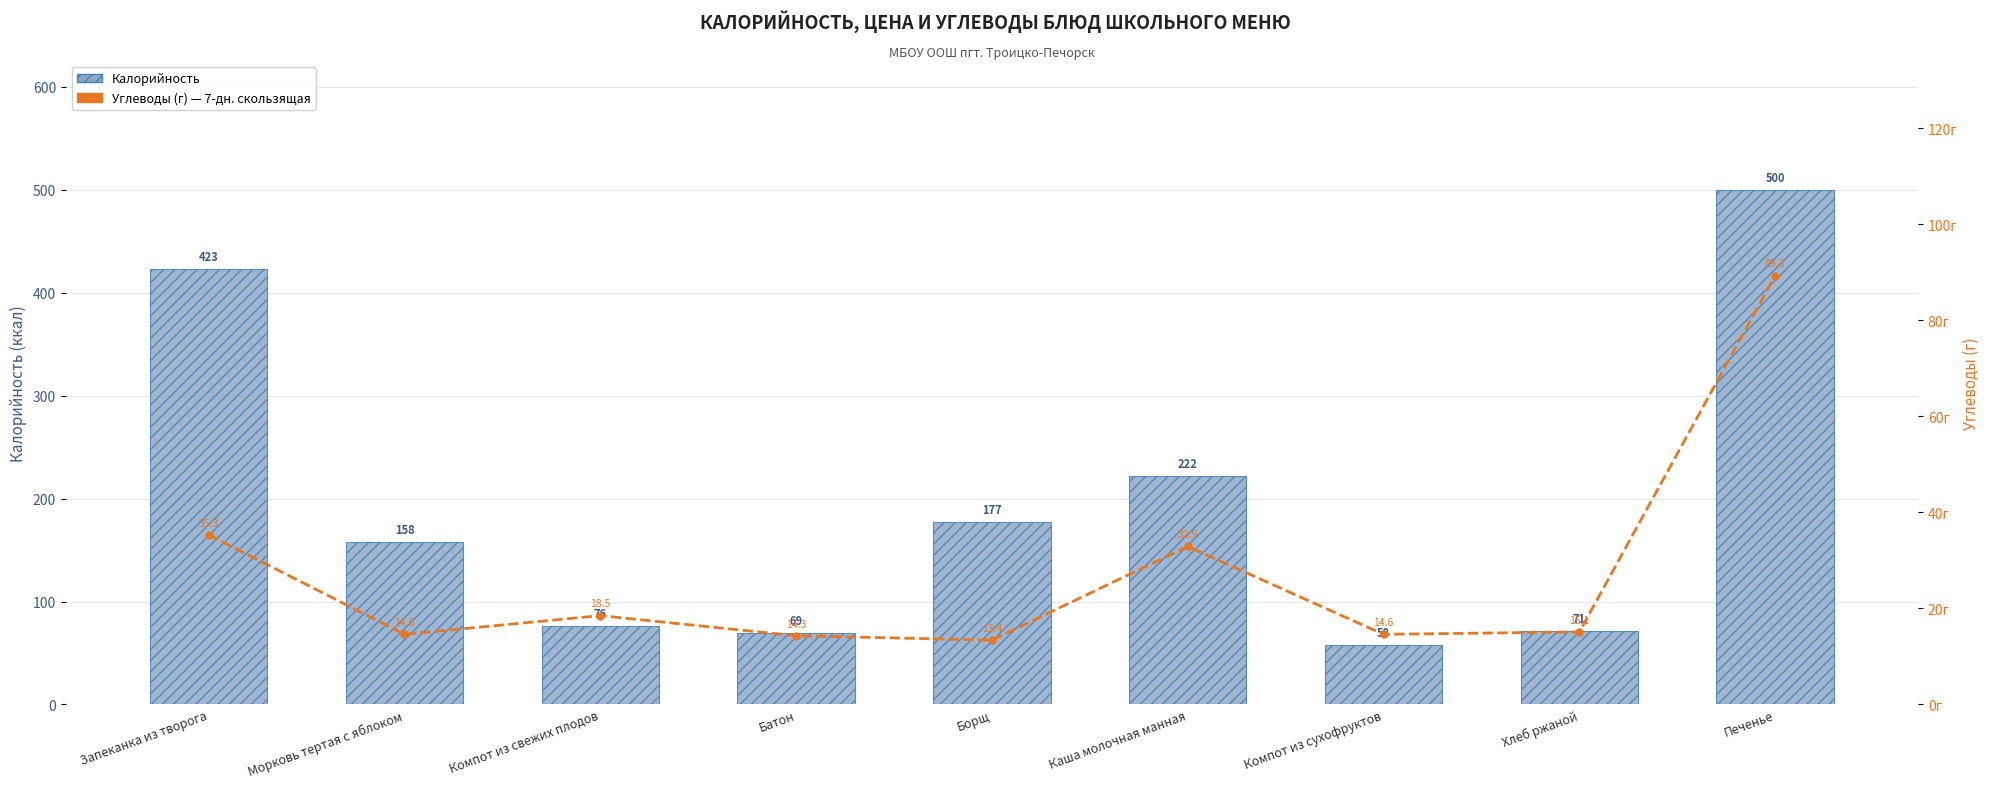

What is the label of the 8th bar from the left?

Хлеб ржаной